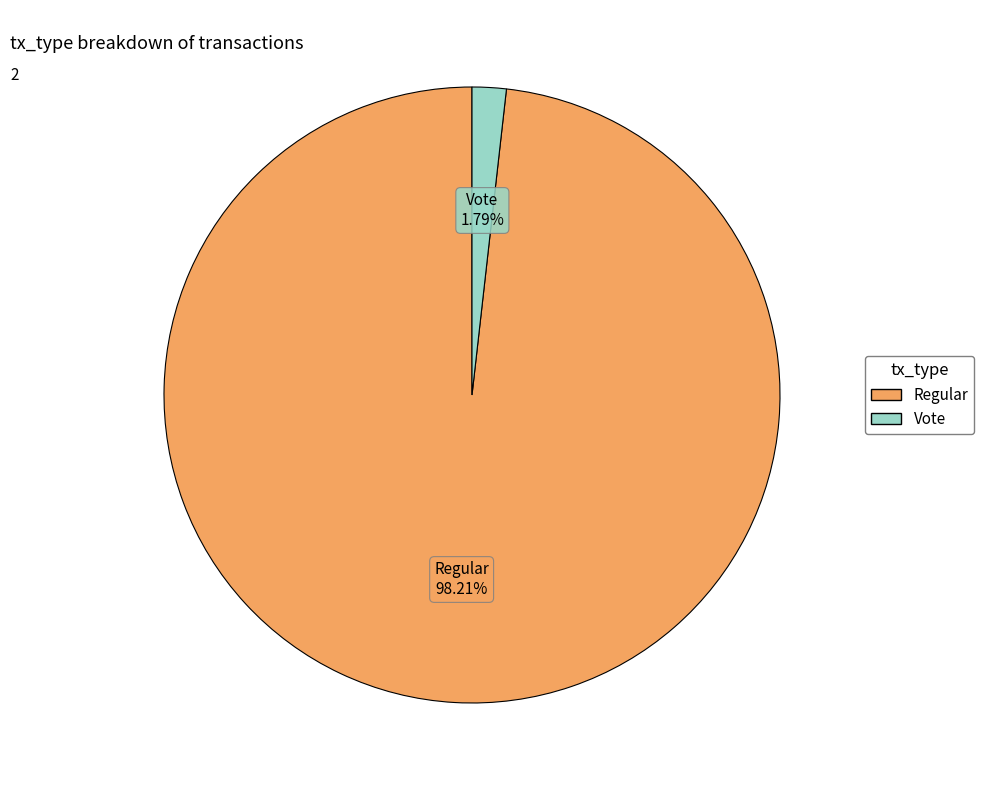

To the nearest percent, what portion does Regular represent?

98%